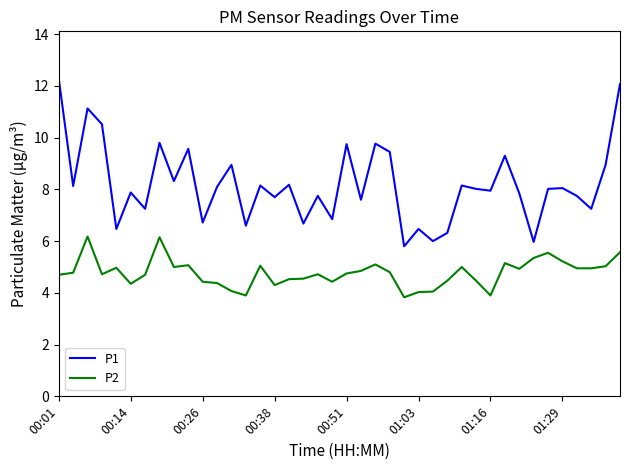

List the series in order of their overall mean, highest first.

P1, P2